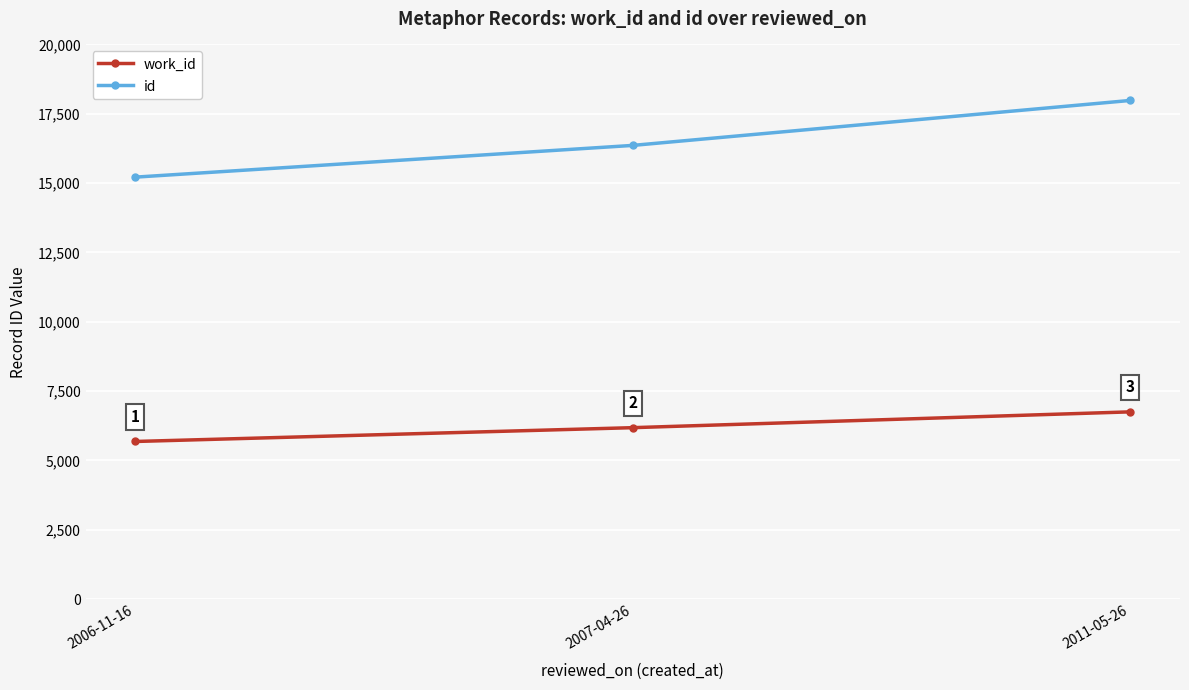

Is it true that id equals 15216 at 2006-11-16?

True